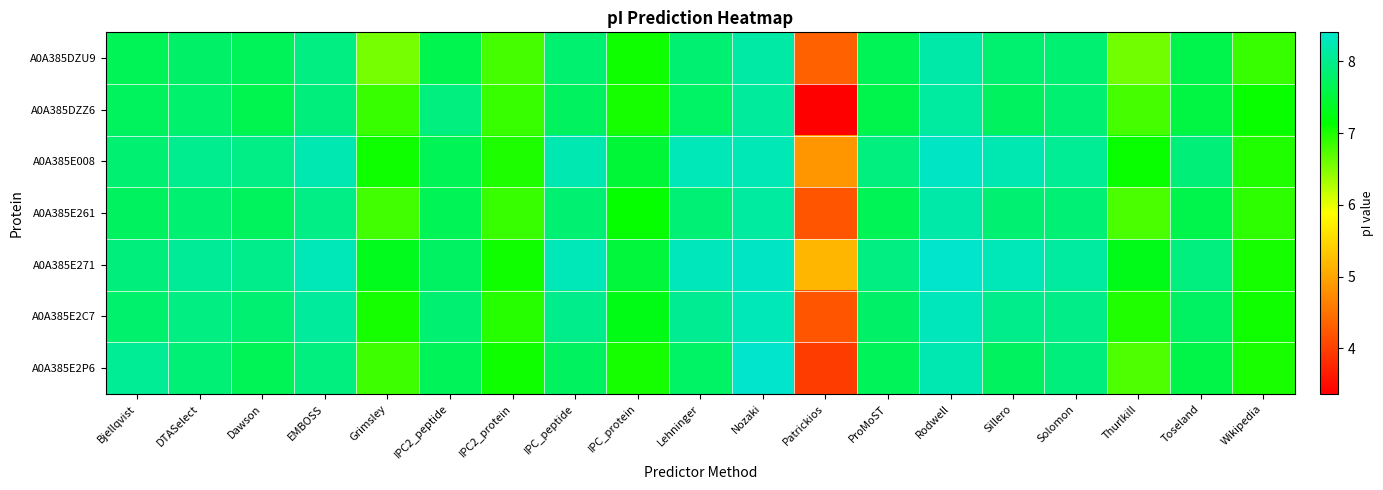

Which series has the largest range (max minus min)?

A0A385DZZ6